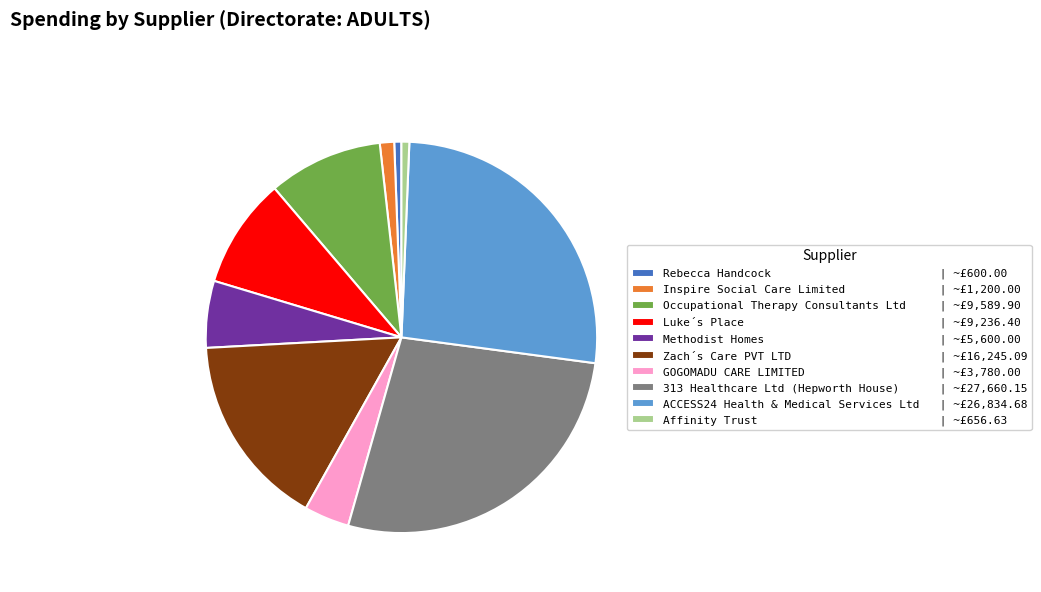

True or false: Affinity Trust | ~£656.63 accounts for 11% of the total.

False